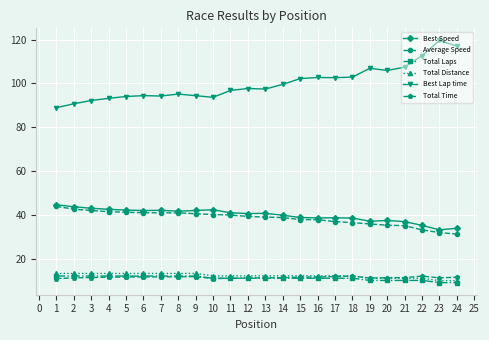

True or false: Total Time and Average Speed cross at least once.

False